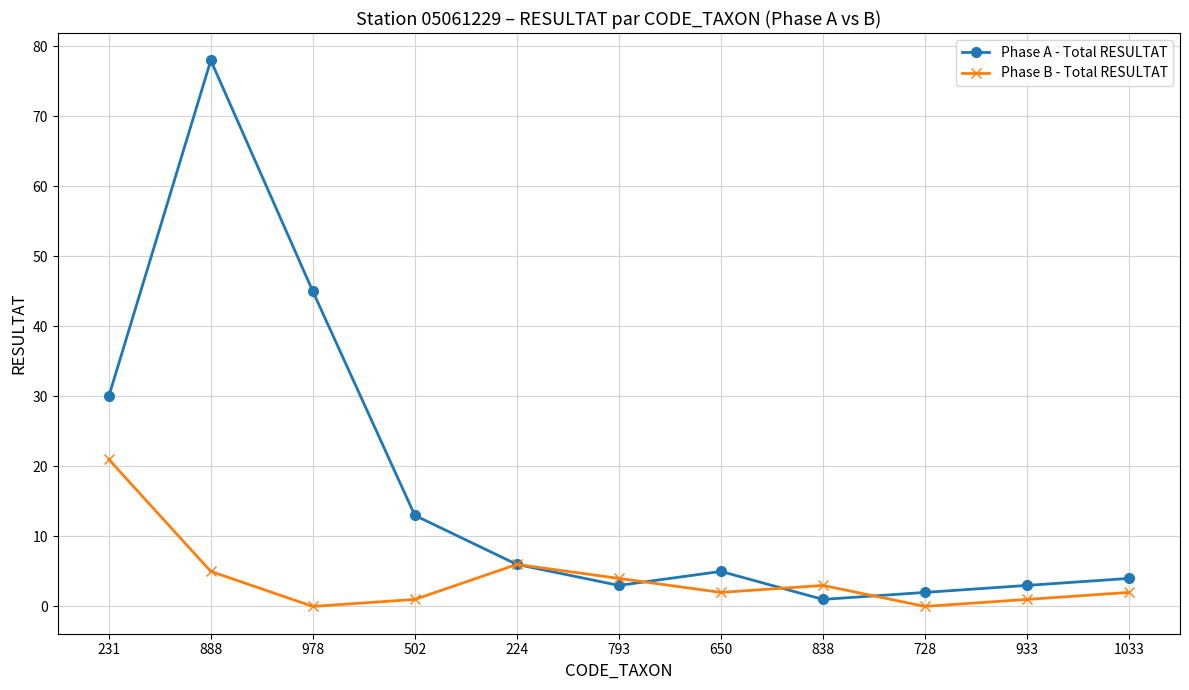

Which series has the largest total across all categories?

Phase A - Total RESULTAT